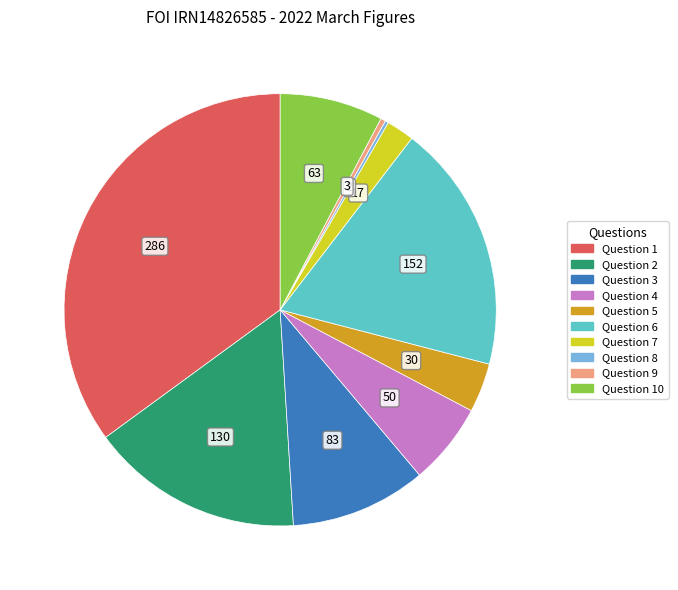

Is there any slice that represents more than half of the pie?

No